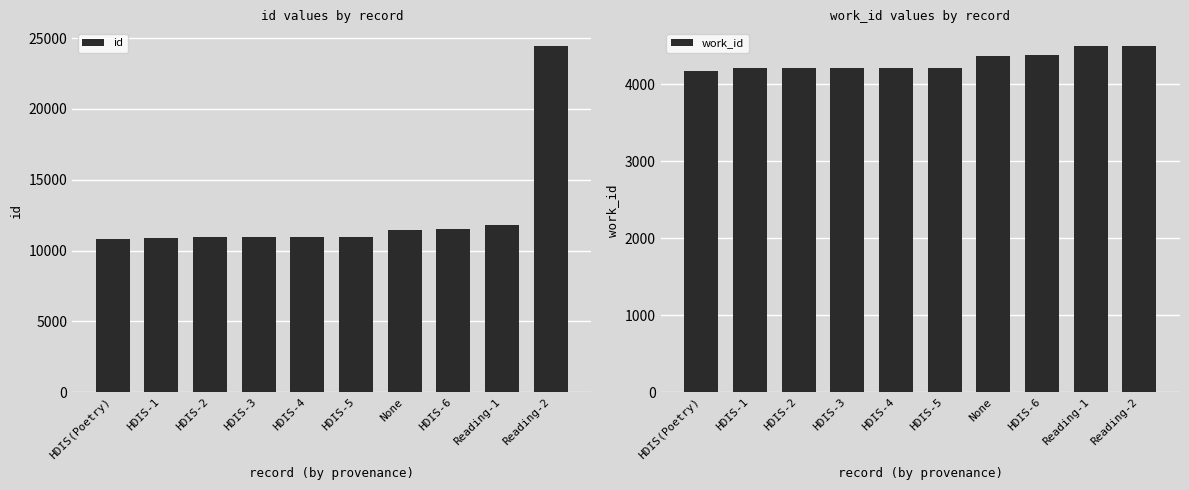

Is it true that work_id equals 1472 at HDIS-4?

False